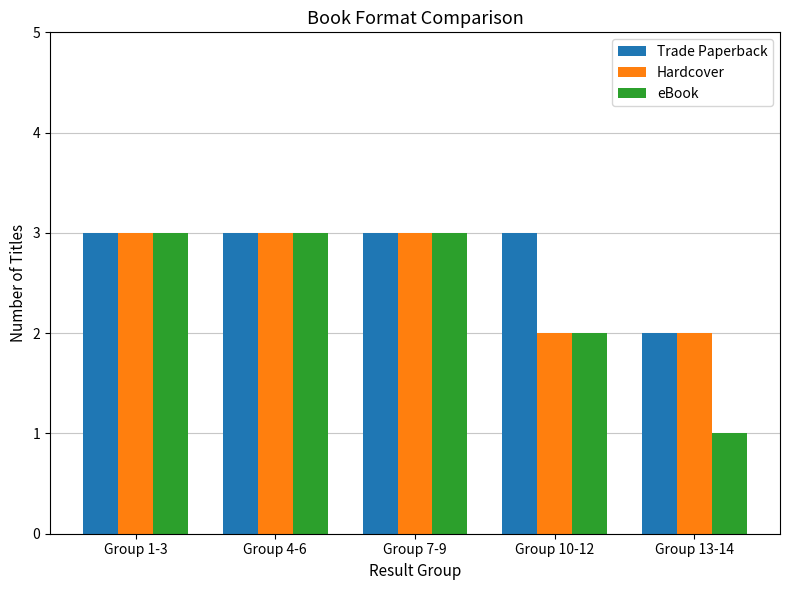

What is the label of the 1st bar from the left?

Group 1-3